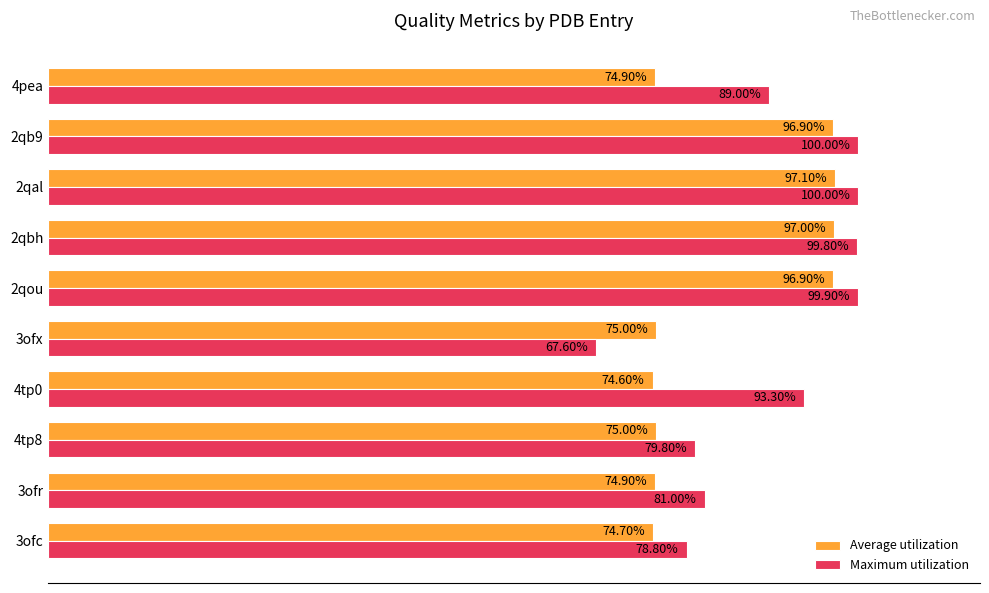

What are all the series names shown in the legend?

Average utilization, Maximum utilization